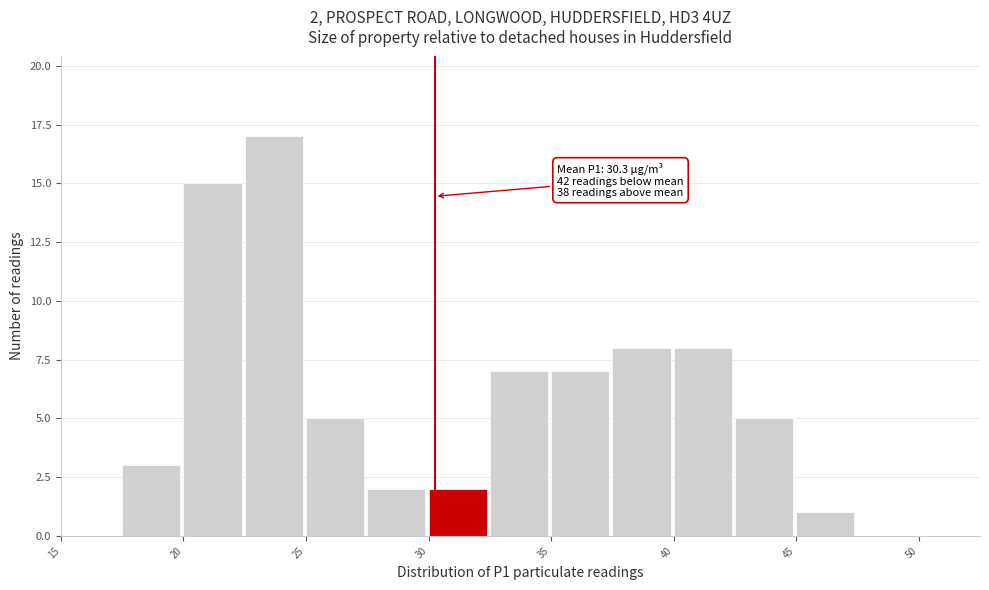

Which range on the x-axis has the tallest bar?

22.5 to 25.0